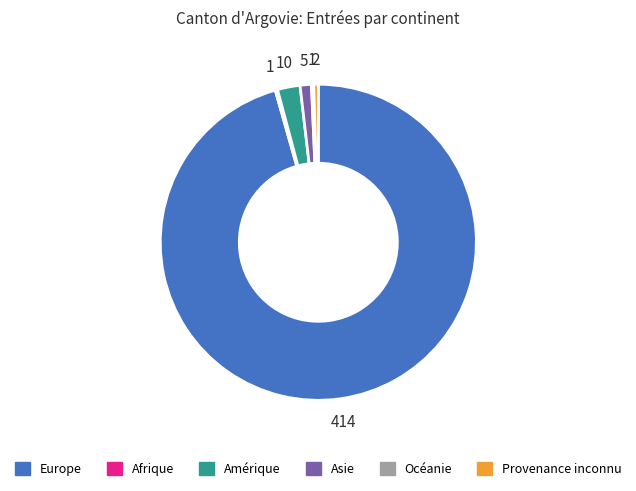

Does Europe represent more than half of the total?

Yes